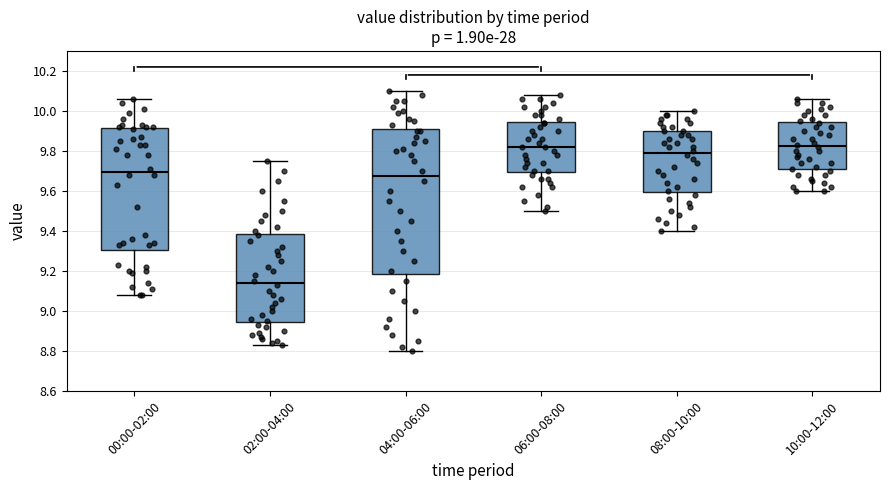

Where is the upper edge of the box for 00:00-02:00 on the y-axis? The values are not printed on the chart, so give them approximately, as read against the axis.

9.92